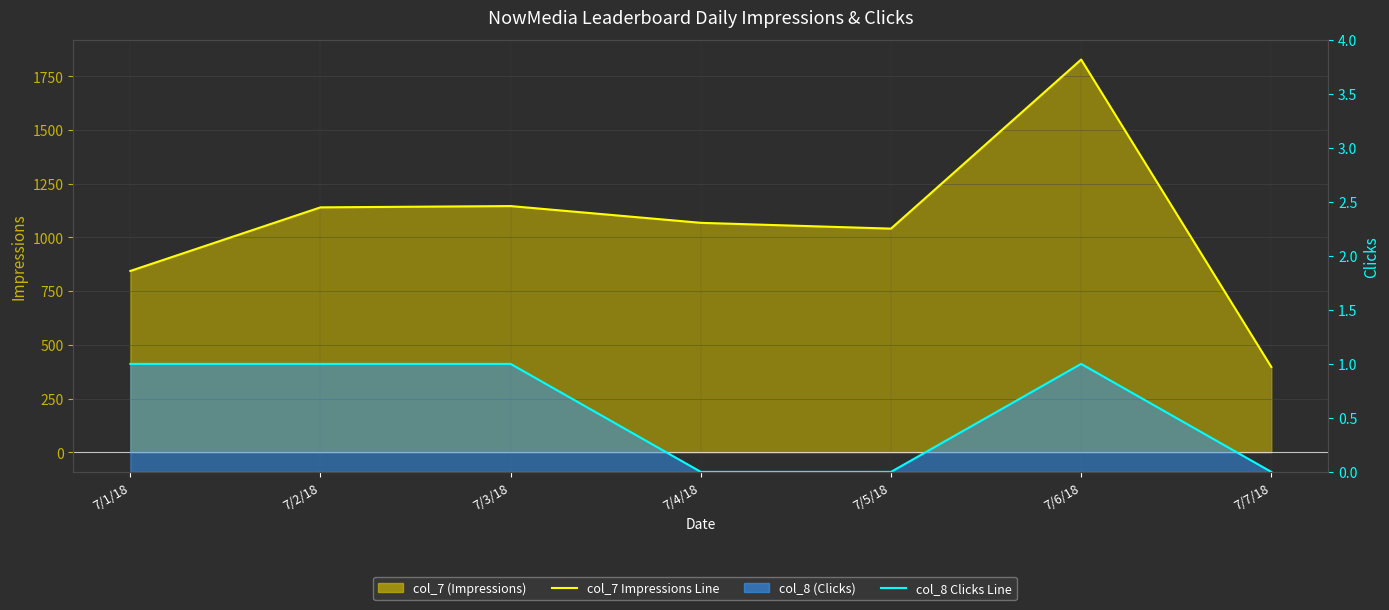

What is the sum of all col_7 Impressions Line values?

7464